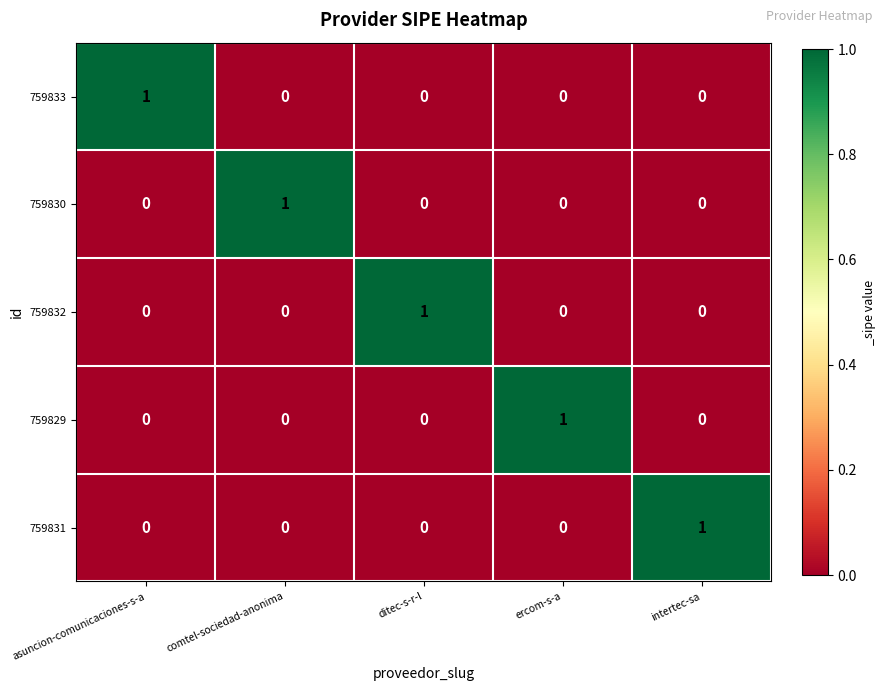

Is it true that 759831 equals -1 at asuncion-comunicaciones-s-a?

False